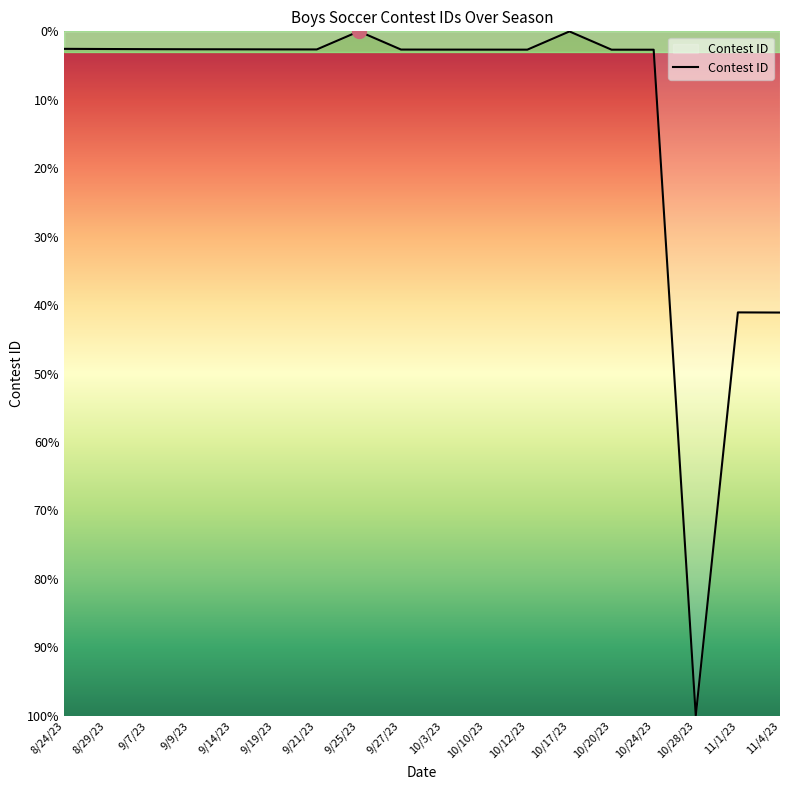

What position from the right is 9/9/23?

15